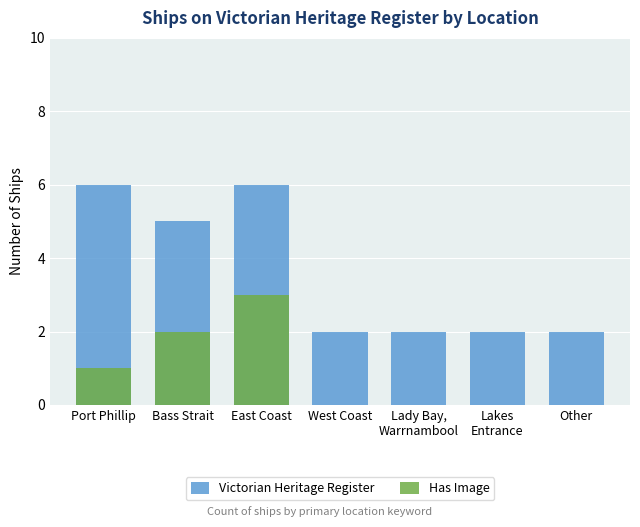

What is the total value across all series at Lakes
Entrance?

2